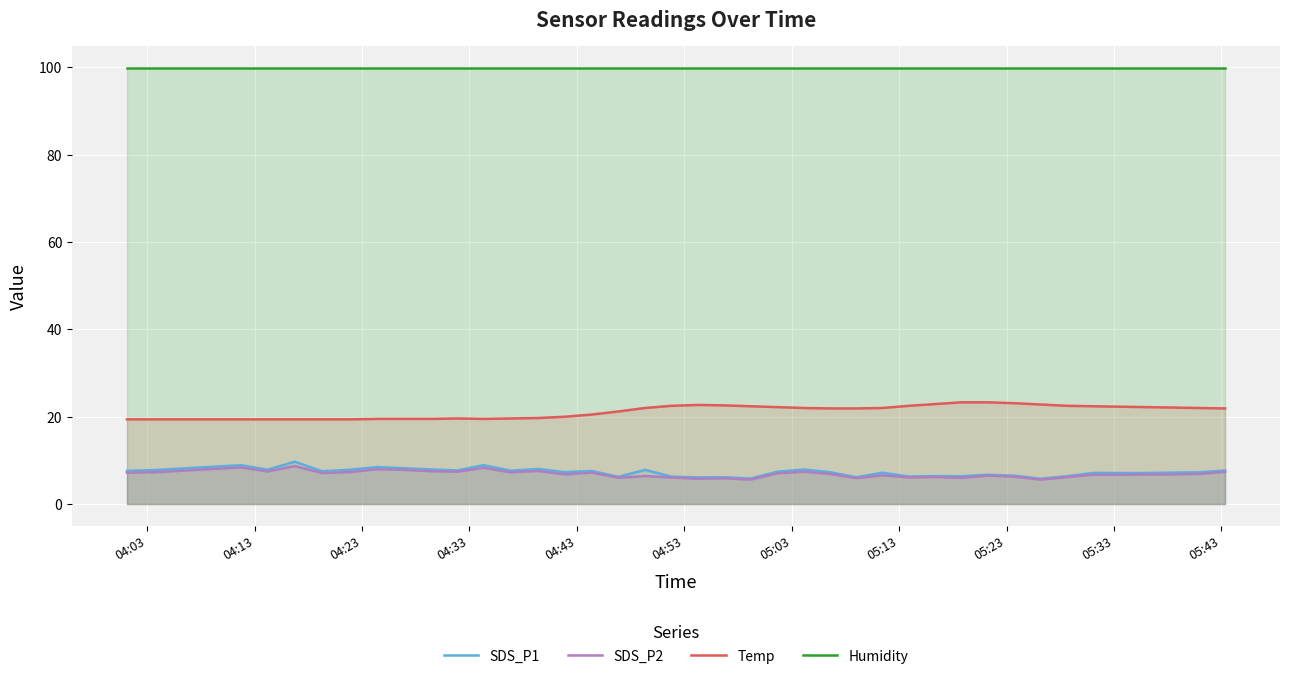

What is the smallest value displayed?

5.6